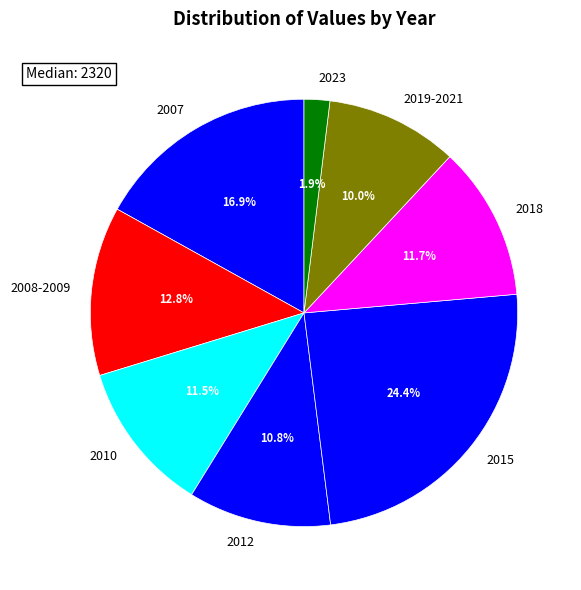

How many segments does this pie chart have?

8